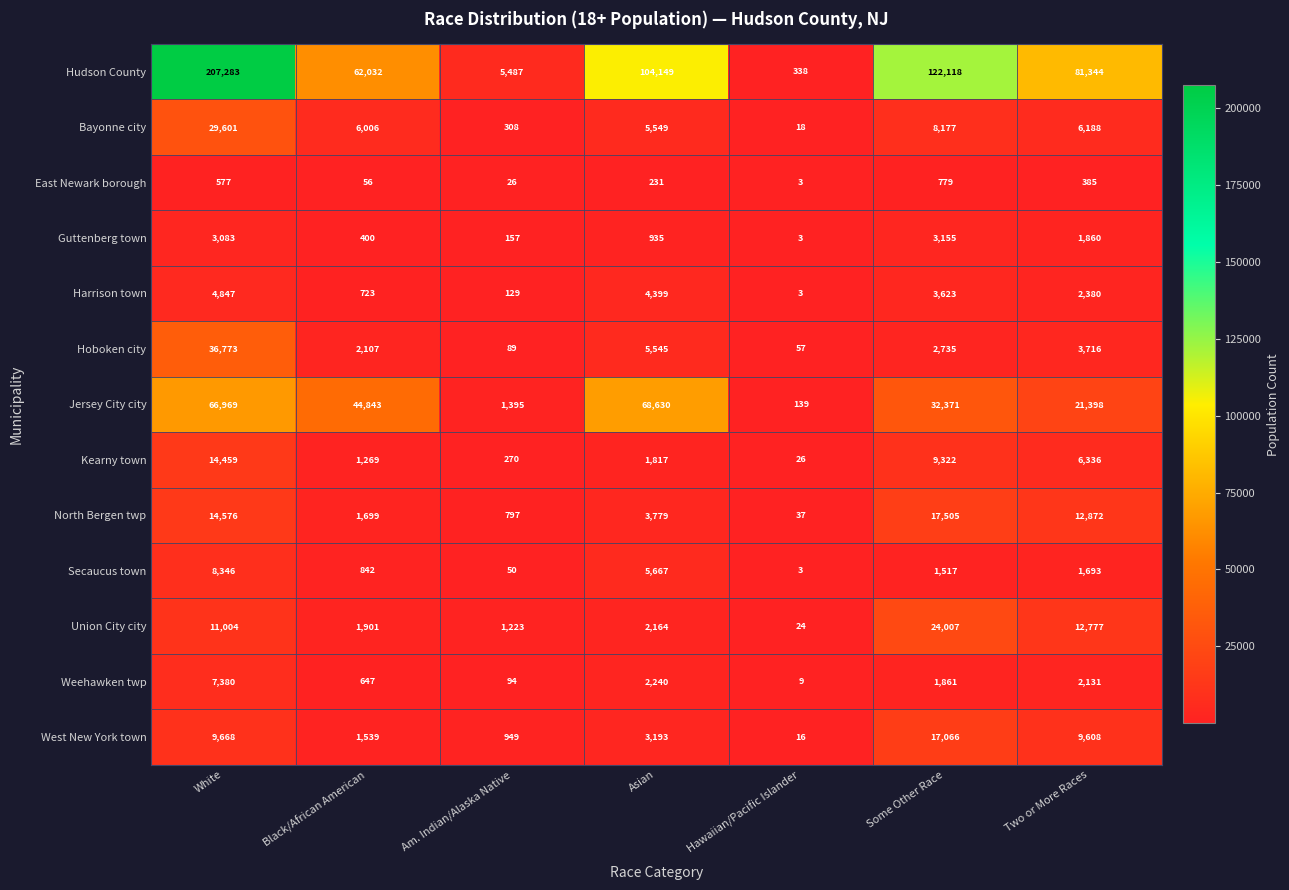

What is the approximate value of North Bergen twp at White, to the nearest 50?

14600